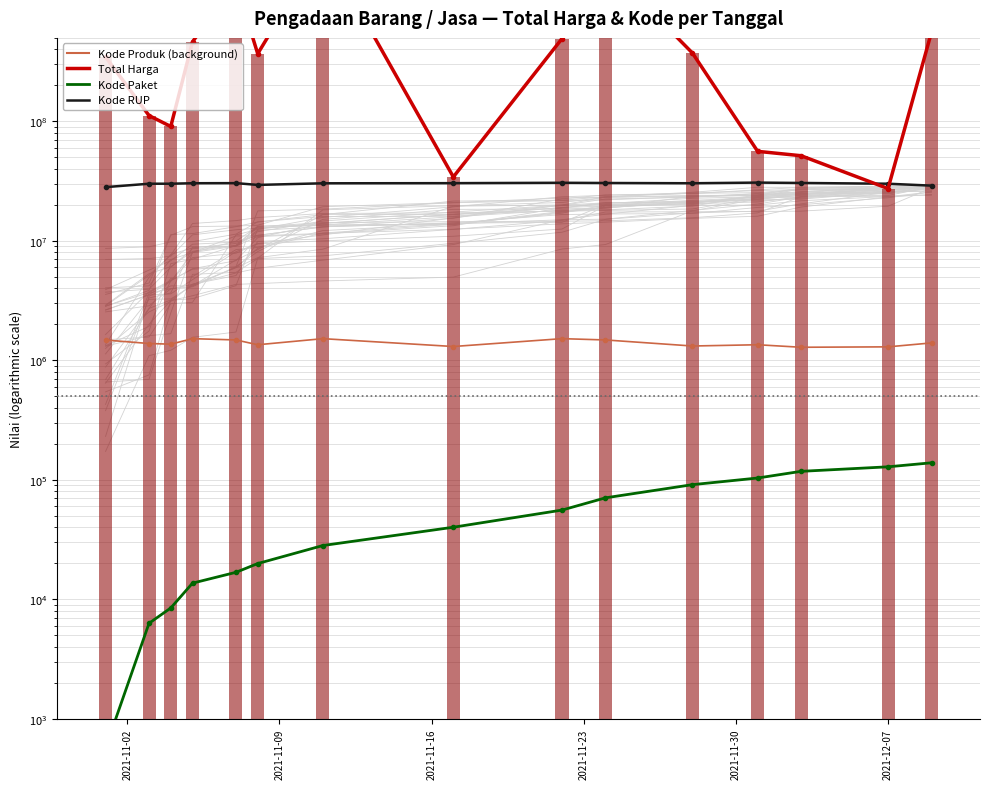

What is the value of the Kode Produk bar at the 15th from the left?

1399250.0